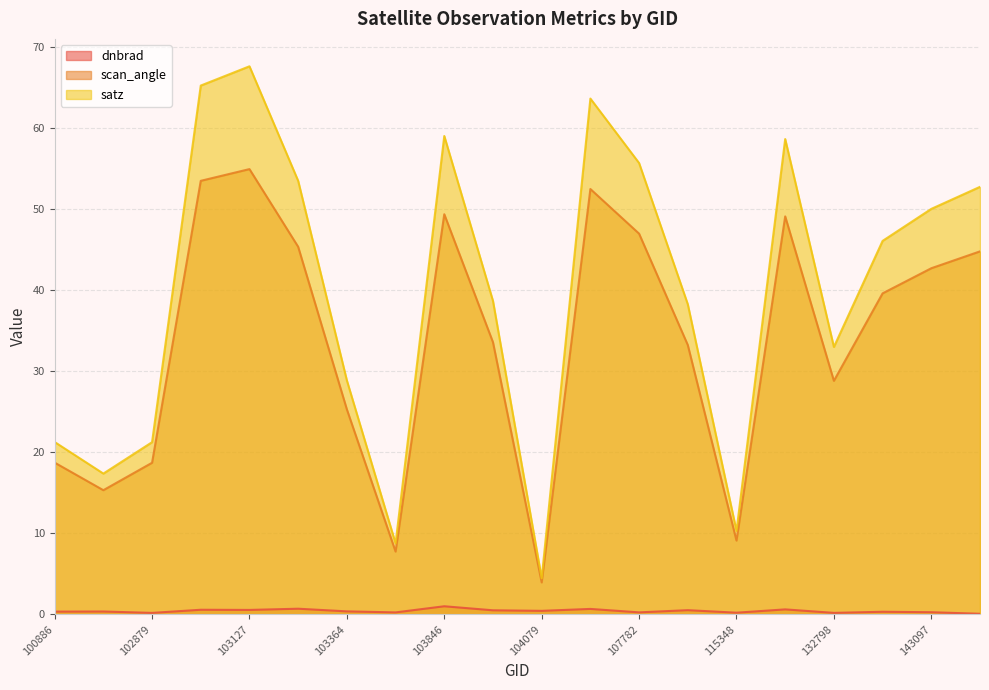

What is the value of the dnbrad point at the 1st from the left?

0.4